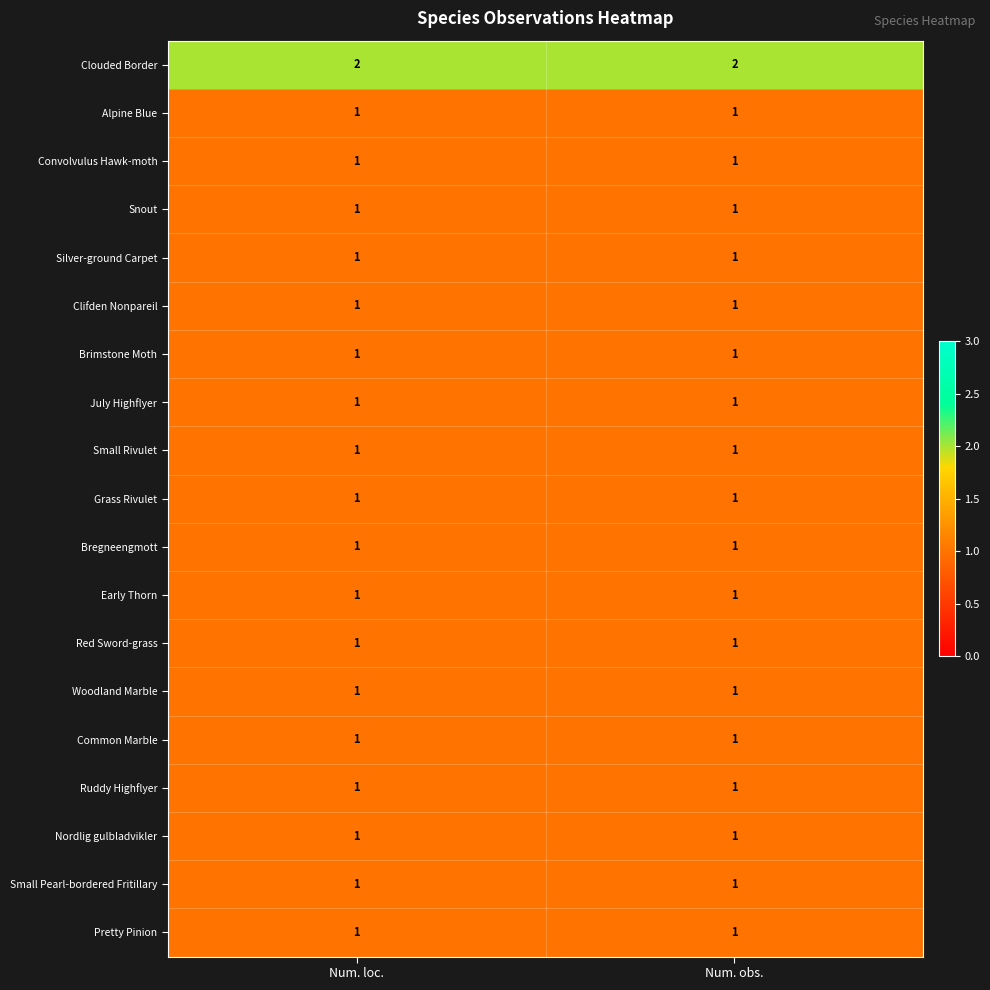

Which series has the largest total across all categories?

Clouded Border